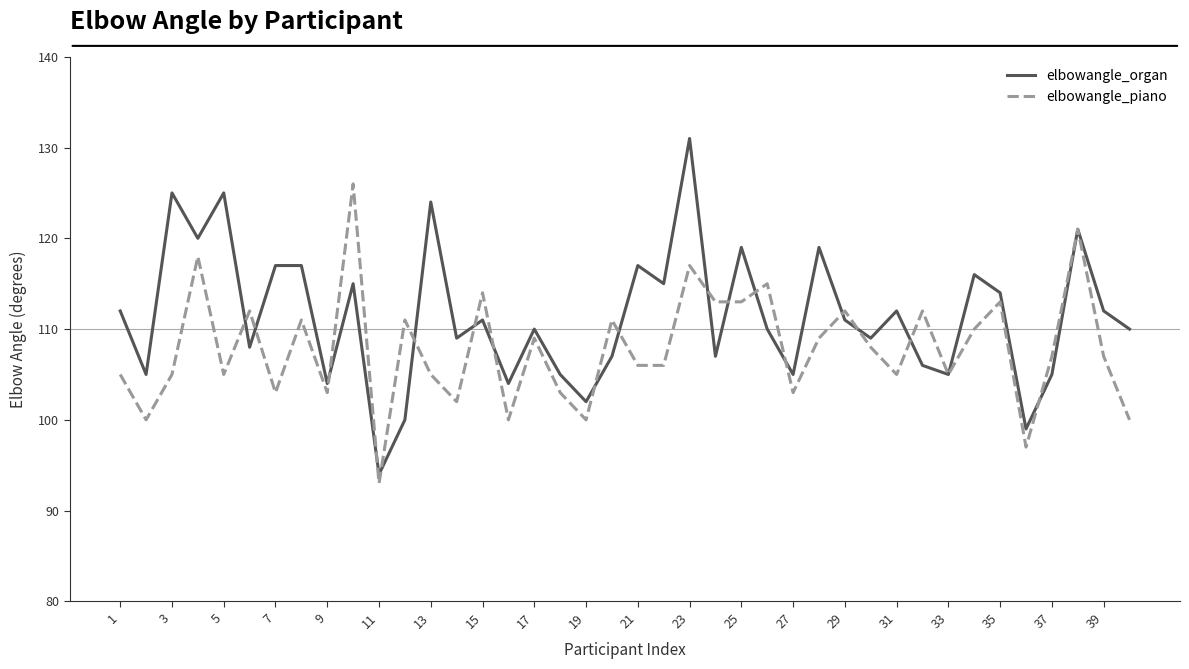

What is the lowest value of the elbowangle_piano series?

93